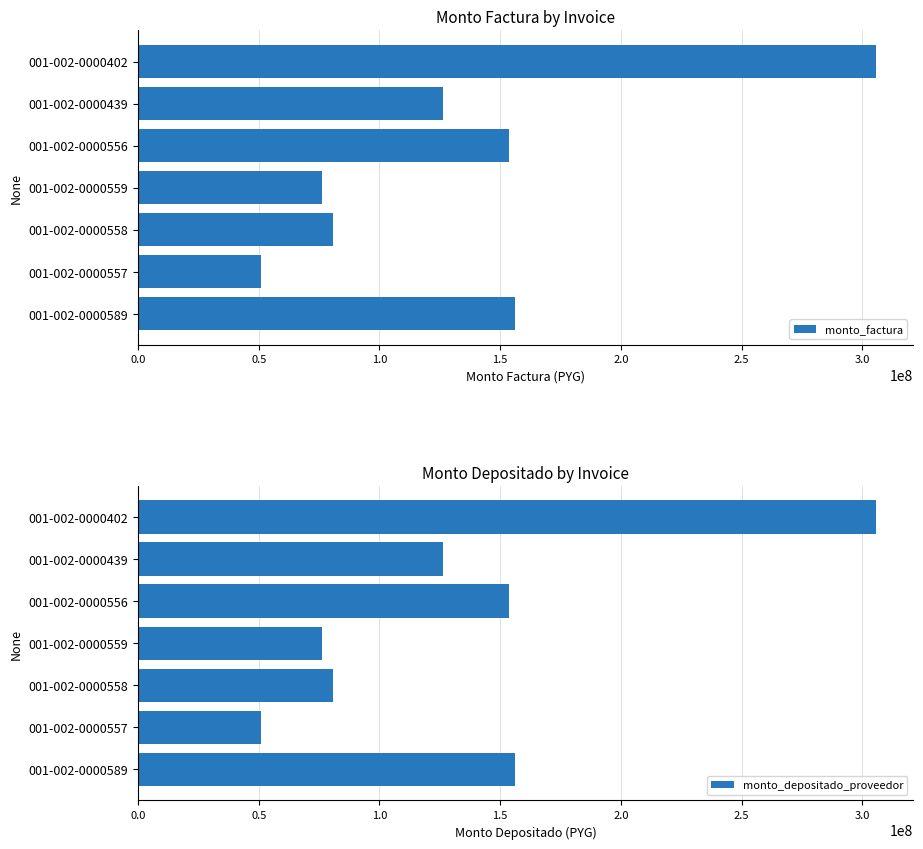

List the series in order of their overall mean, highest first.

monto_factura, monto_depositado_proveedor